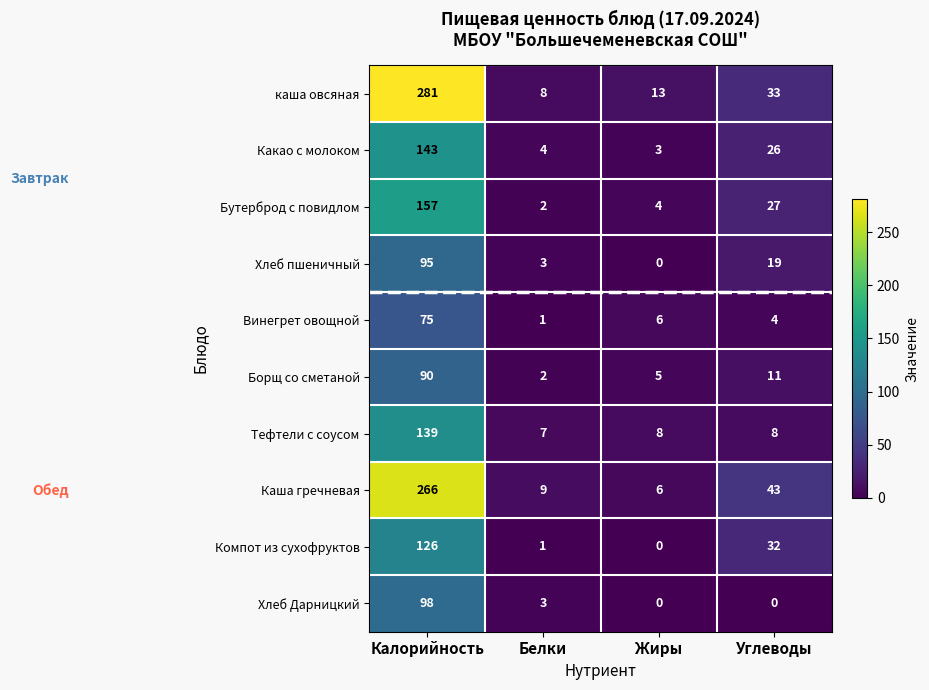

What value does the Каша гречневая series have at Белки, to the nearest 10?

10